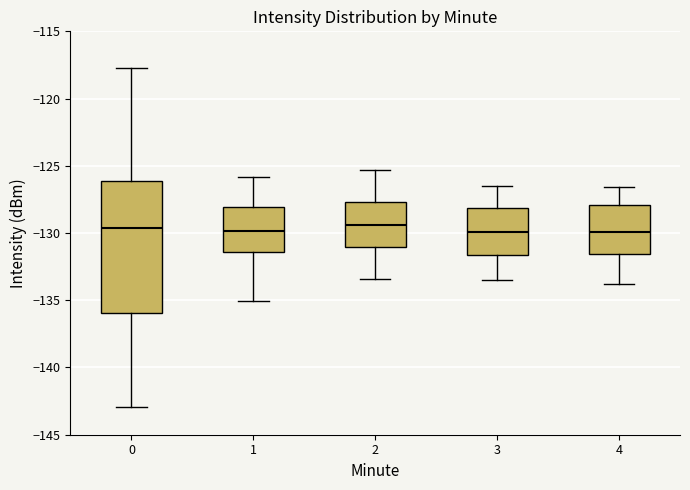

Where is the lower edge of the box at x = 2 on the y-axis? The values are not printed on the chart, so give them approximately, as read against the axis.

-131.0